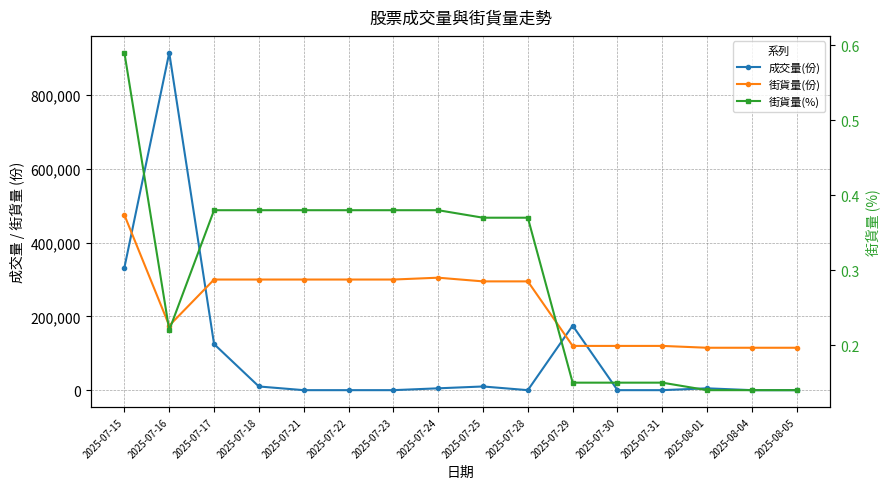

Reading left to right, transcribe all the data shown in this chart.

成交量(份): 332500.0	915000.0	125000.0	10000.0	0.0	0.0	0.0	5000.0	10000.0	0.0	175000.0	0.0	0.0	5000.0	0.0	0.0
街貨量(份): 475000.0	175000.0	300000.0	300000.0	300000.0	300000.0	300000.0	305000.0	295000.0	295000.0	120000.0	120000.0	120000.0	115000.0	115000.0	115000.0
街貨量(%): 0.6	0.2	0.4	0.4	0.4	0.4	0.4	0.4	0.4	0.4	0.1	0.1	0.1	0.1	0.1	0.1